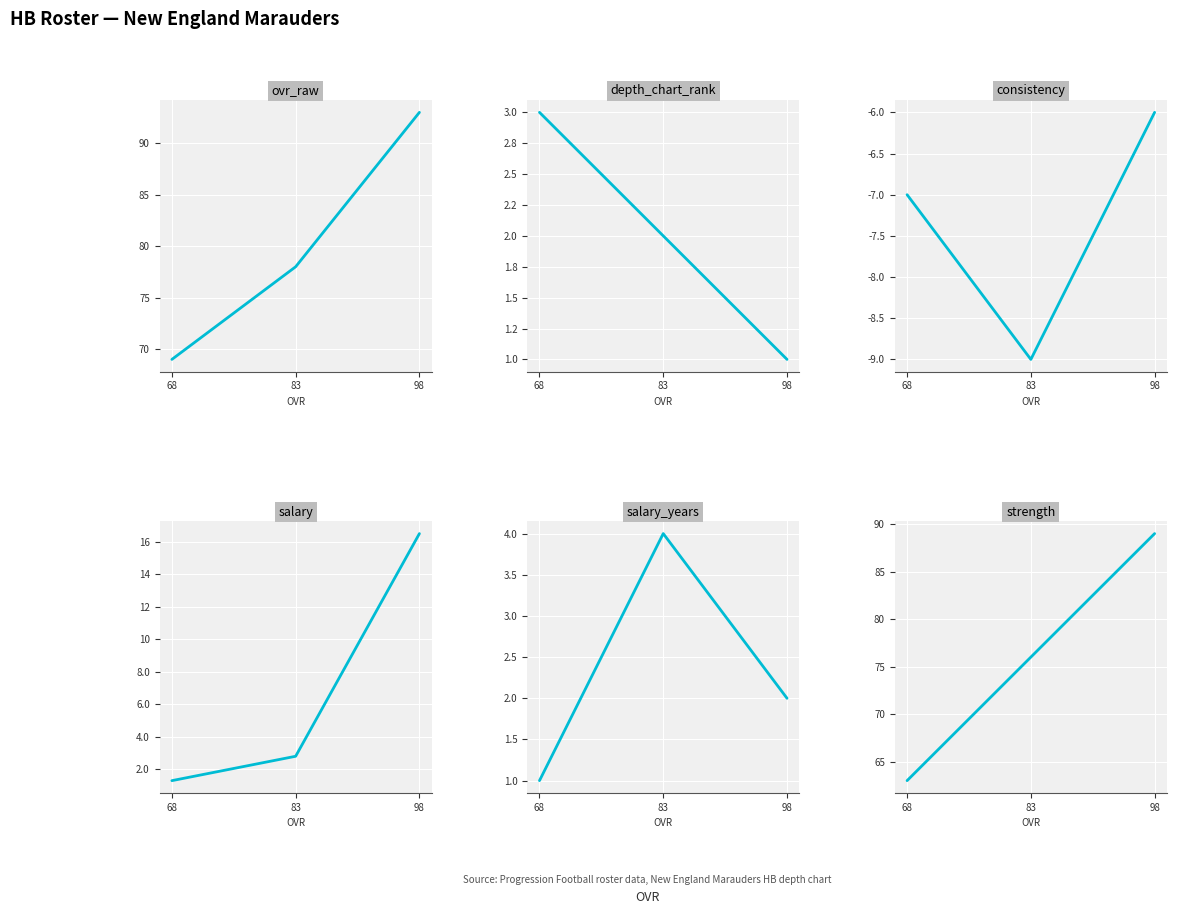

What is the difference between the maximum and minimum values in the strength series?

26.0